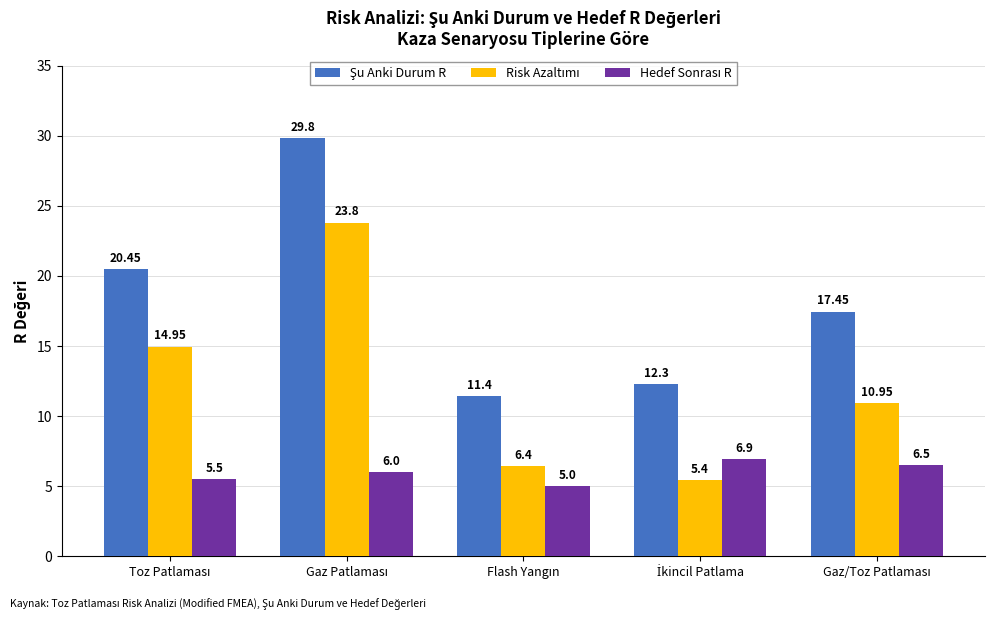

Reading right to left, extract all data points from this chart.

Şu Anki Durum R: 17.4	12.3	11.4	29.8	20.4
Risk Azaltımı: 10.9	5.4	6.4	23.8	14.9
Hedef Sonrası R: 6.5	6.9	5.0	6.0	5.5